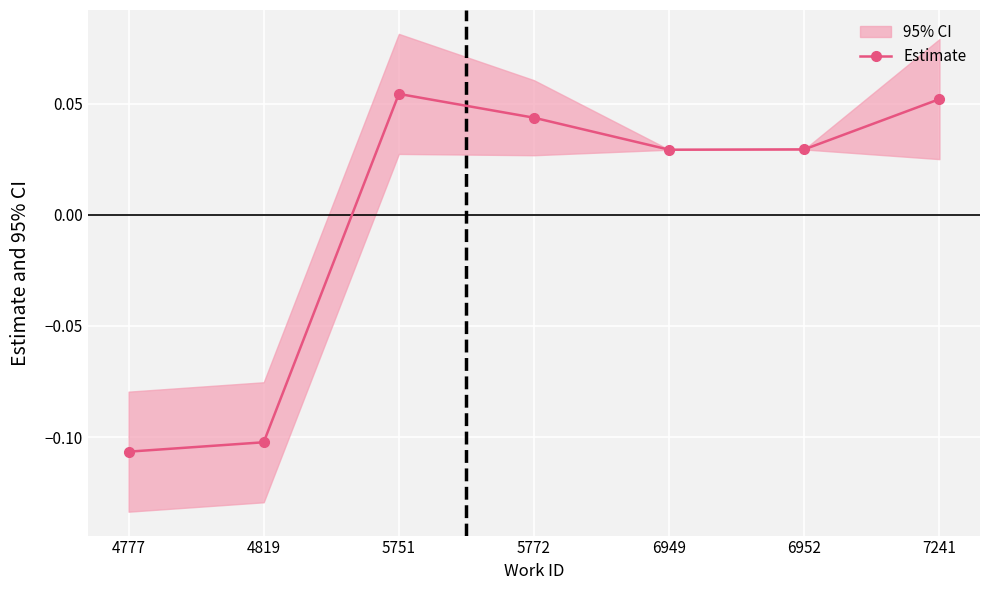

What is the smallest value displayed?

-0.1